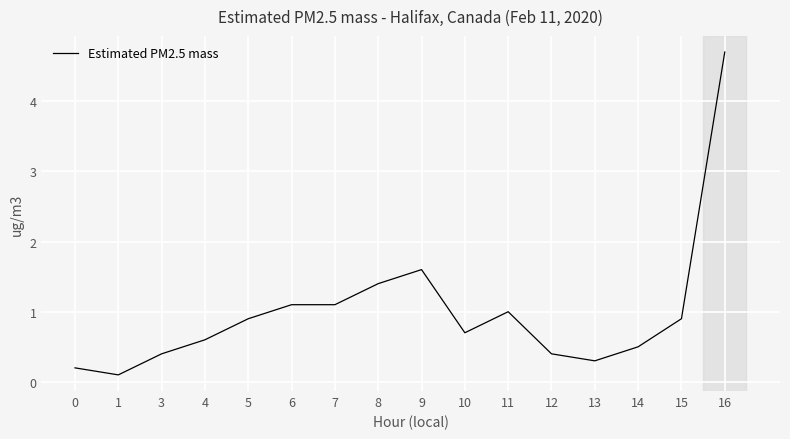

Is it true that the value at 8 is 1.4?

True